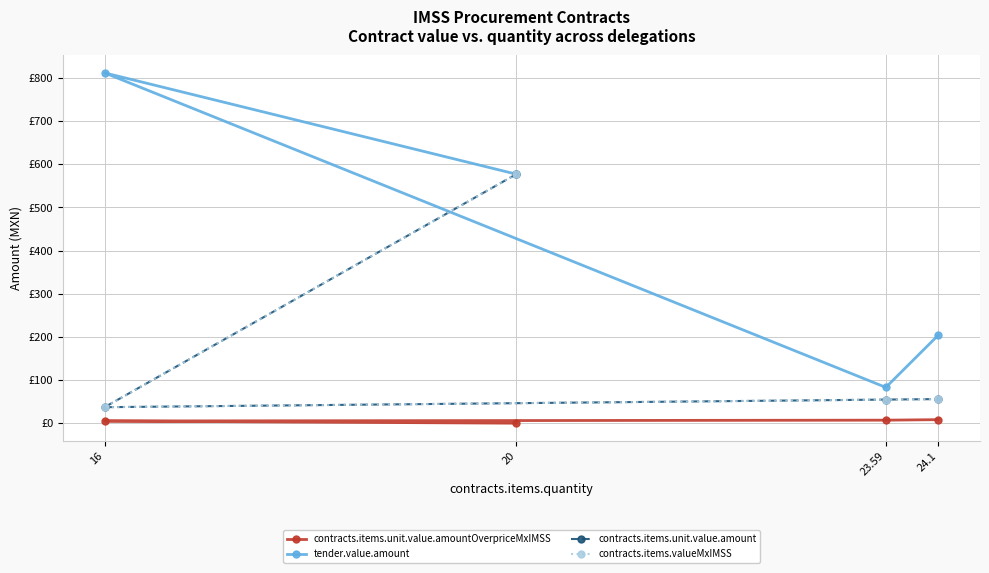

Where is the first local minimum for contracts.items.valueMxIMSS?

16